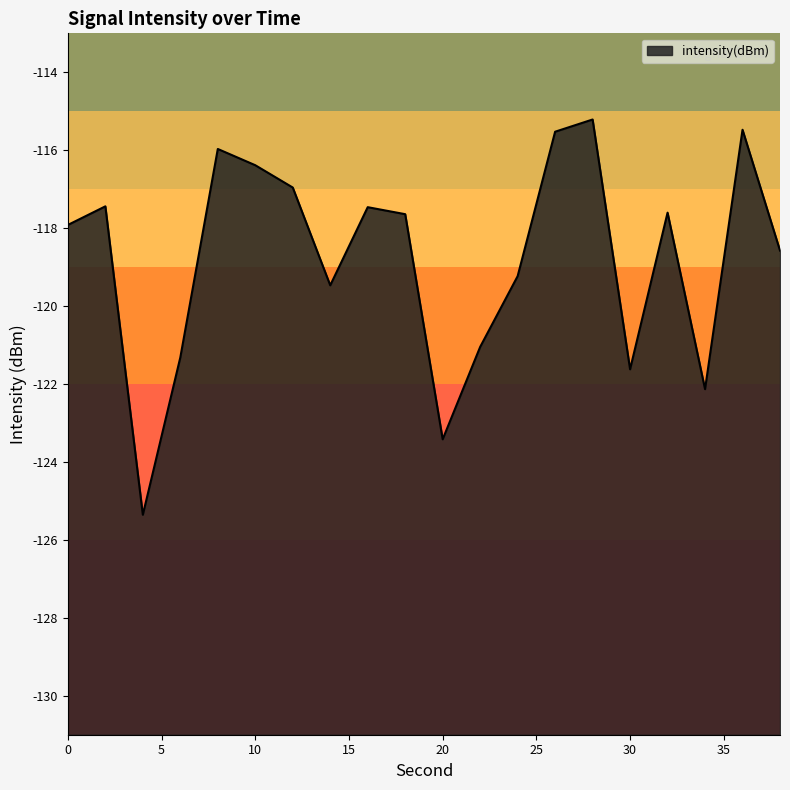

What is the approximate value at 4?

-125.4